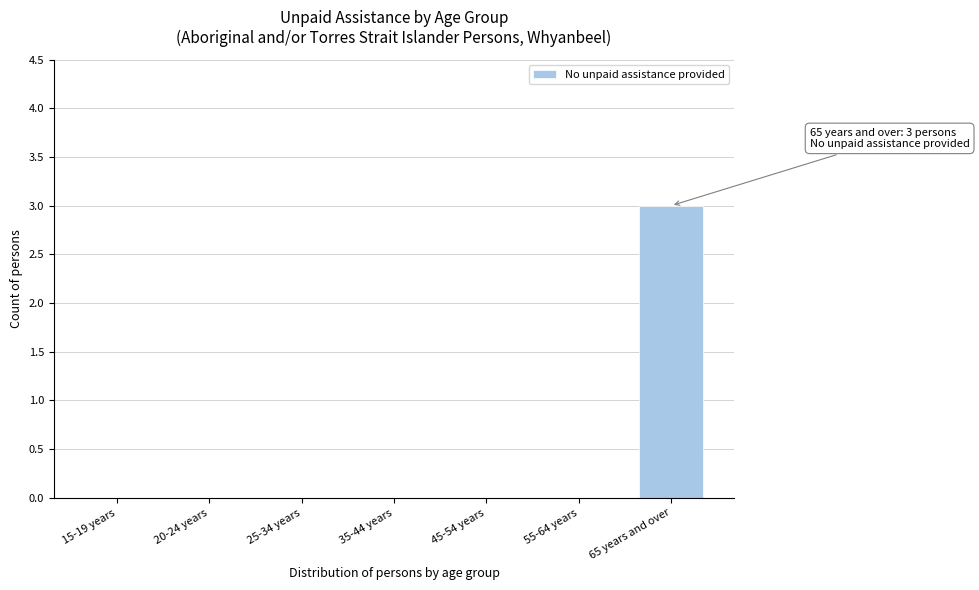

Reading left to right, list all the values displayed in this chart.

15-19 years=0	20-24 years=0	25-34 years=0	35-44 years=0	45-54 years=0	55-64 years=0	65 years and over=3